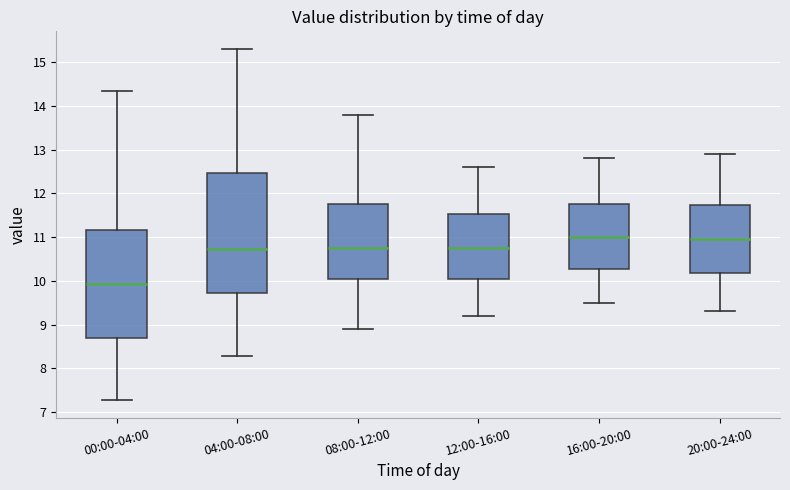

Reading left to right, transcribe this box plot: for each box, give where its median line is, the range the box spans, and where its two whiskers end, as read against the y-axis. The values are not printed on the chart, so give them approximately, as read against the axis.

00:00-04:00: median 9.9, box 8.7 to 11.2, whiskers 7.3 to 14.3
04:00-08:00: median 10.7, box 9.7 to 12.5, whiskers 8.3 to 15.3
08:00-12:00: median 10.8, box 10.1 to 11.8, whiskers 8.9 to 13.8
12:00-16:00: median 10.8, box 10.1 to 11.5, whiskers 9.2 to 12.6
16:00-20:00: median 11.0, box 10.3 to 11.8, whiskers 9.5 to 12.8
20:00-24:00: median 11.0, box 10.2 to 11.7, whiskers 9.3 to 12.9